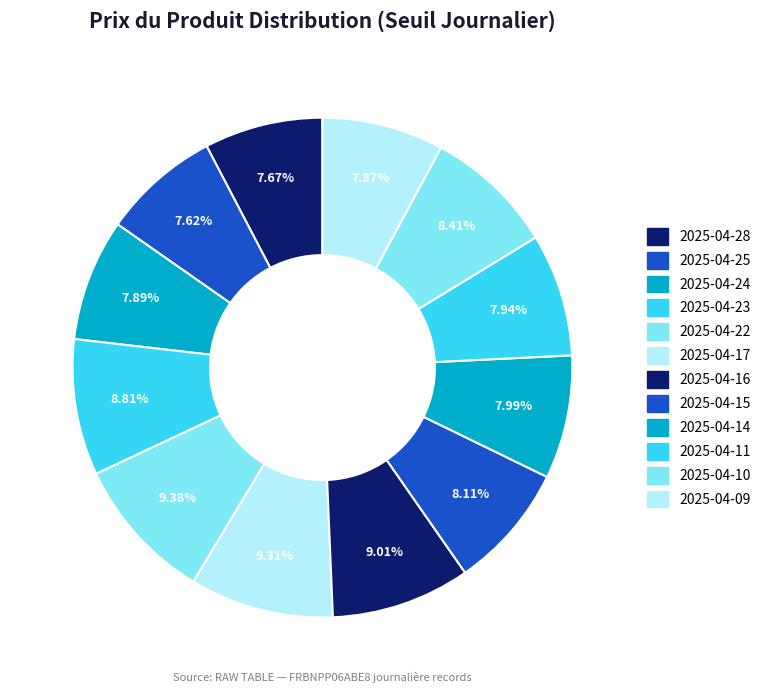

To the nearest percent, what is the combined percentage of 2025-04-15 and 2025-04-28?

16%